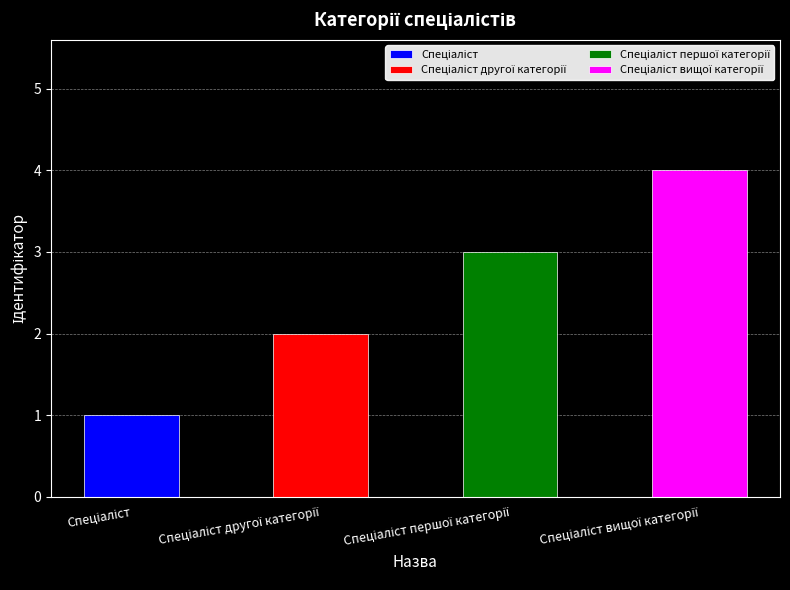

How many bars are there in total?

4